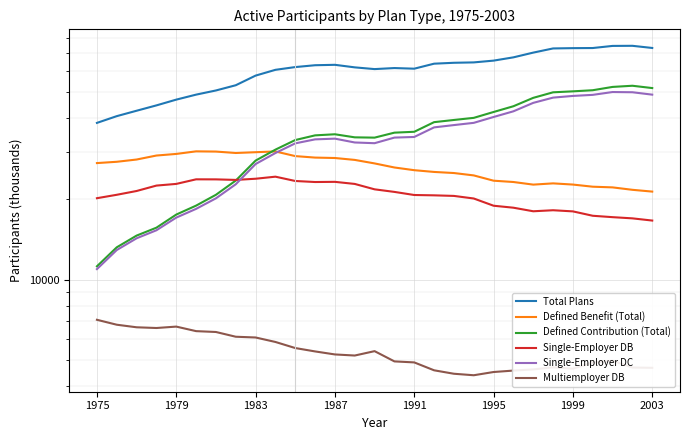

Which series changed the most between 1995 and 17?

Defined Contribution (Total)